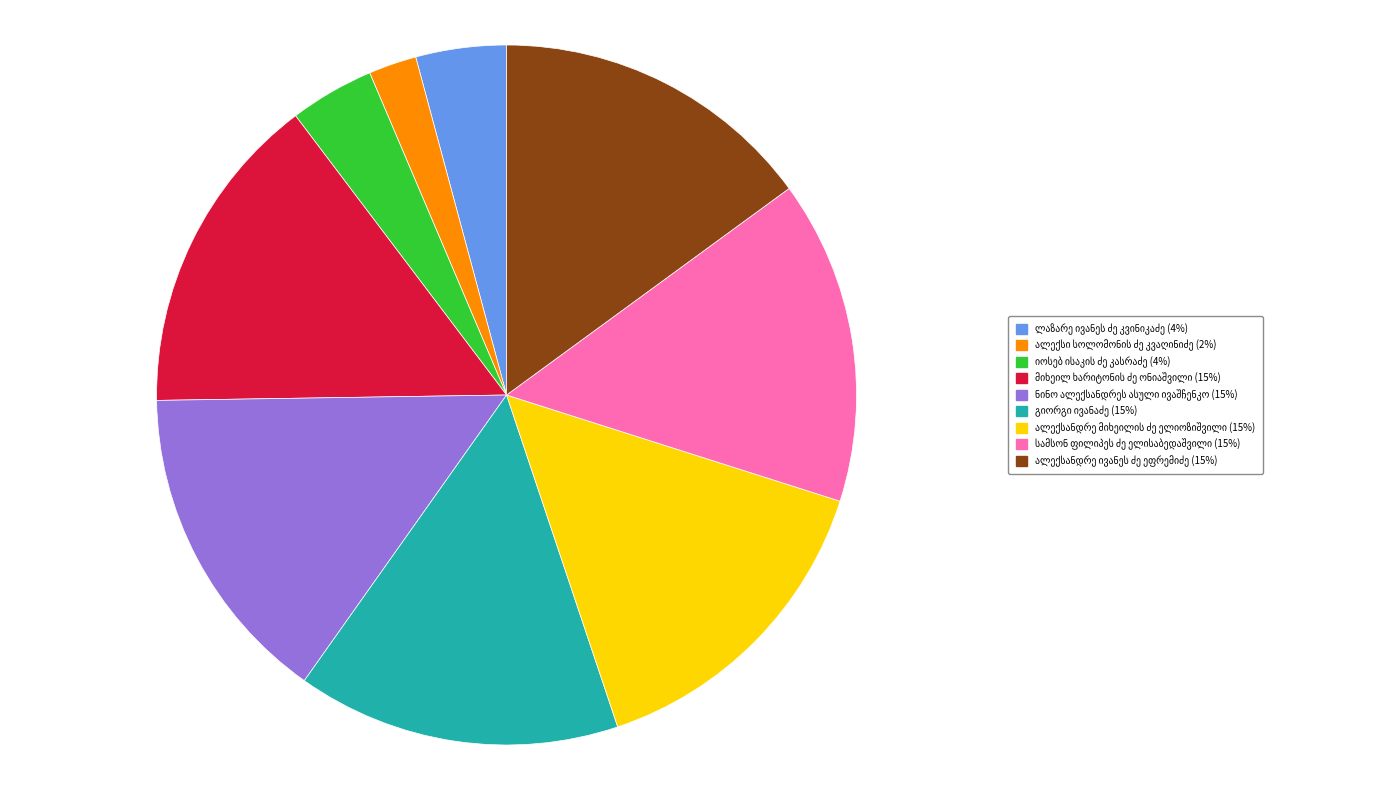

Is there a majority slice in this chart?

No